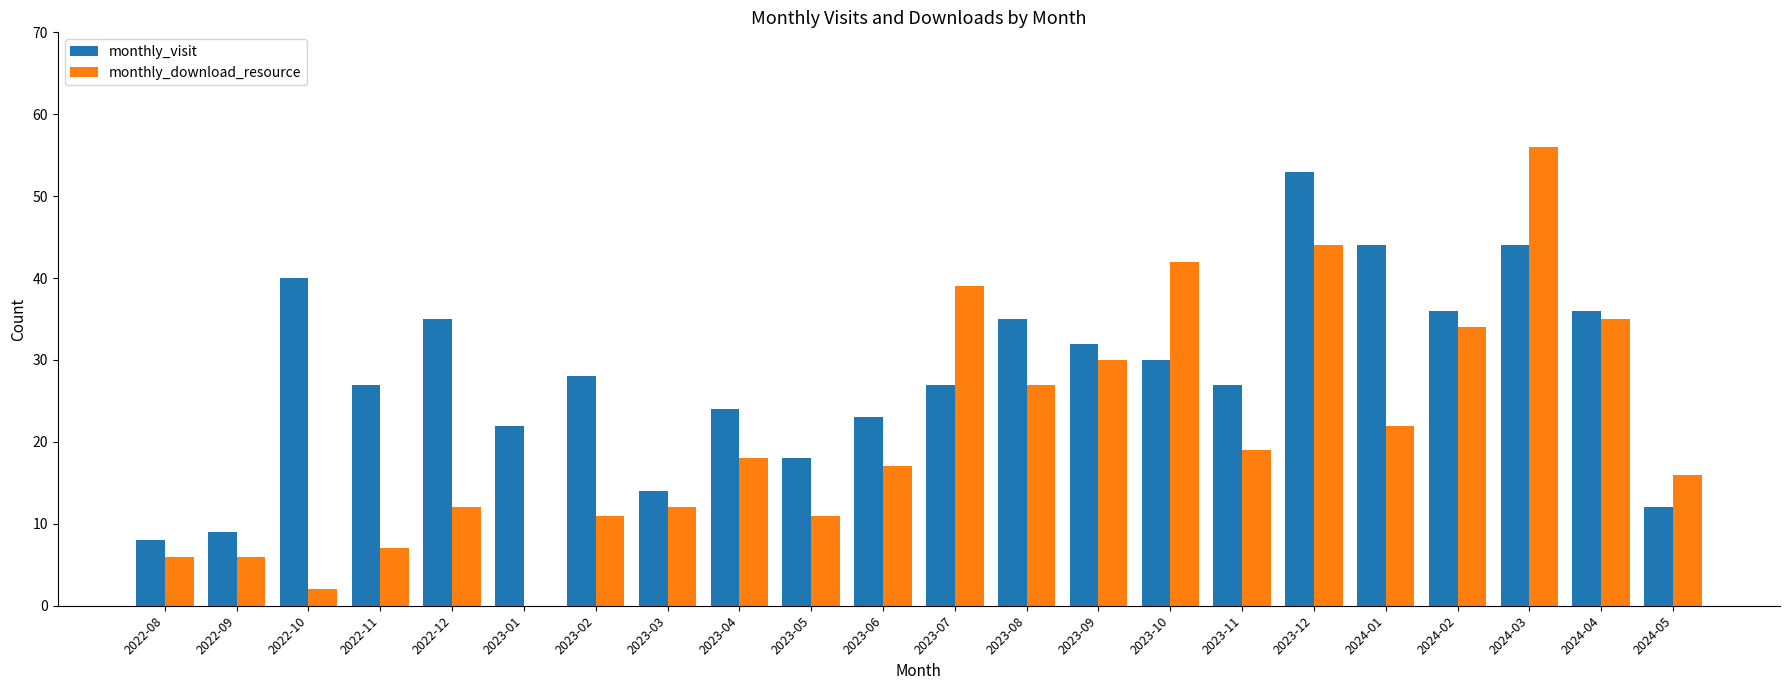

What is the sum of all monthly_download_resource values?

466